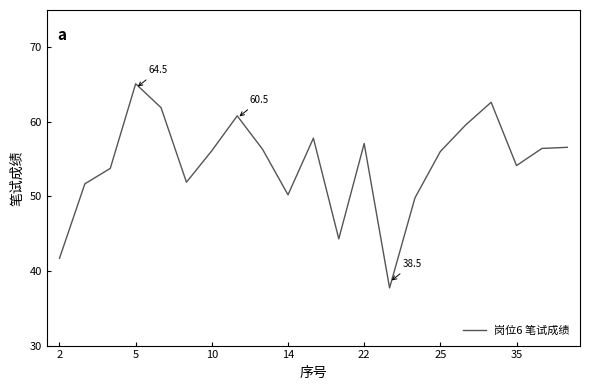

How many interior local valleys (lower than both neighbors) does the data have?

5